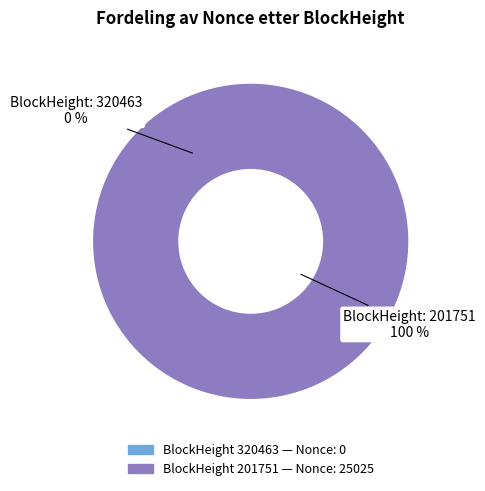

What is the majority slice?

201751